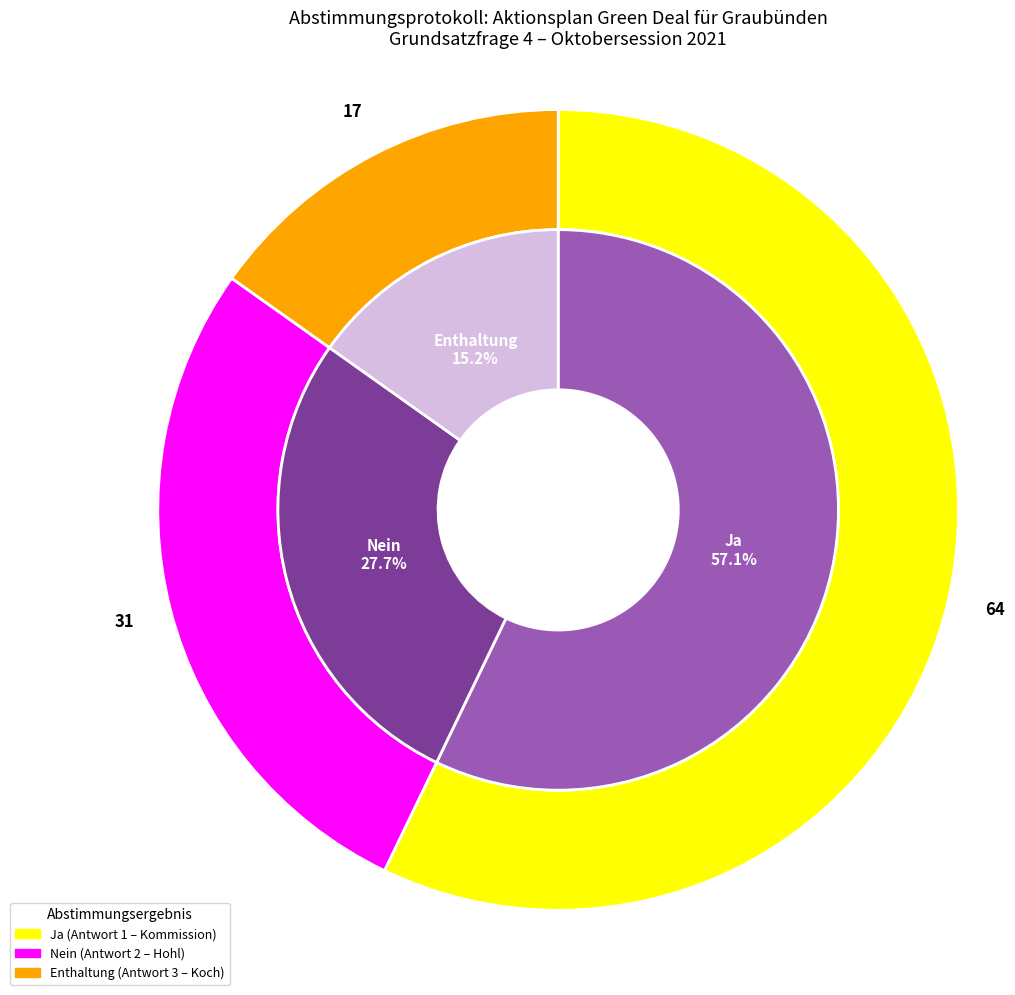

What is the total percentage of Nein and Enthaltung?

42.9%